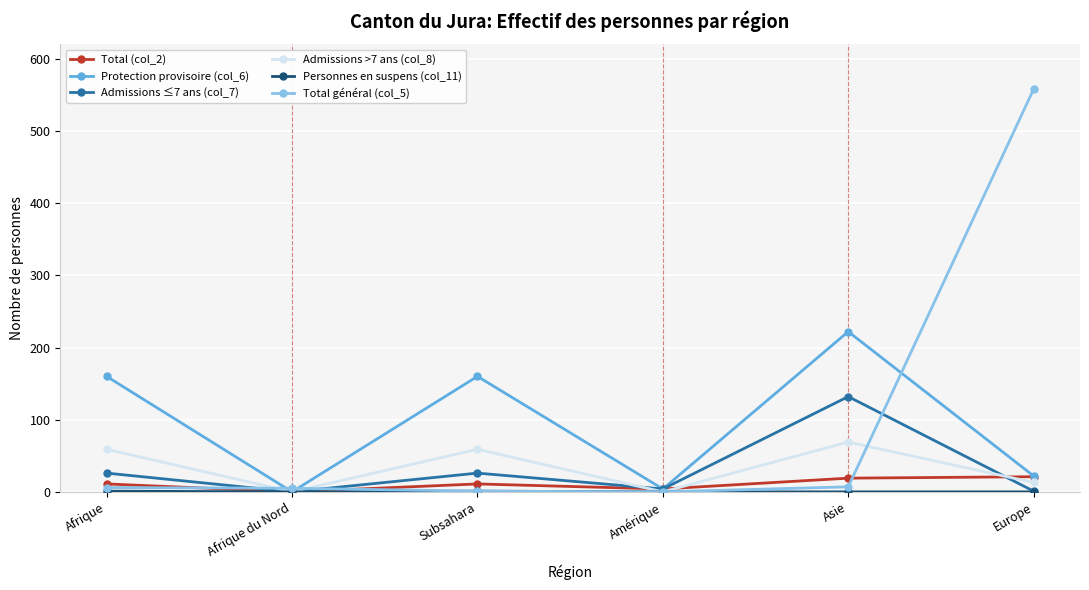

What is the value of the Total (col_2) point at the 6th from the left?

21